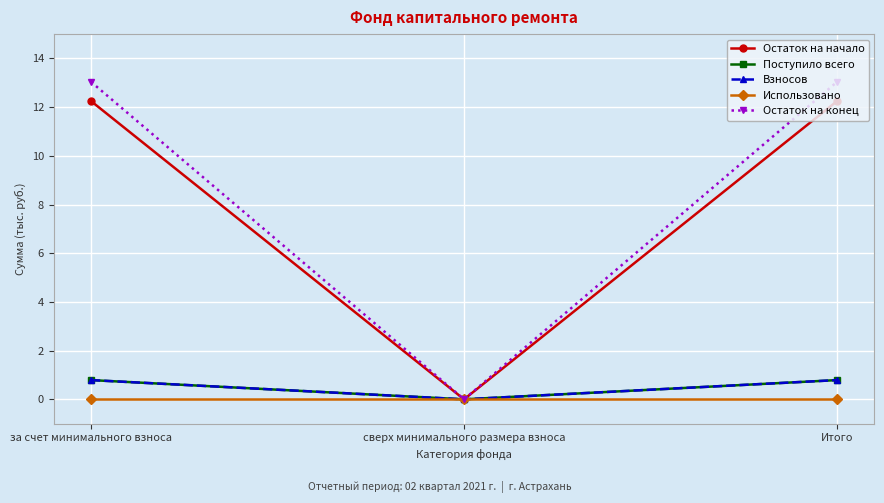

Does the chart have visible grid lines?

Yes